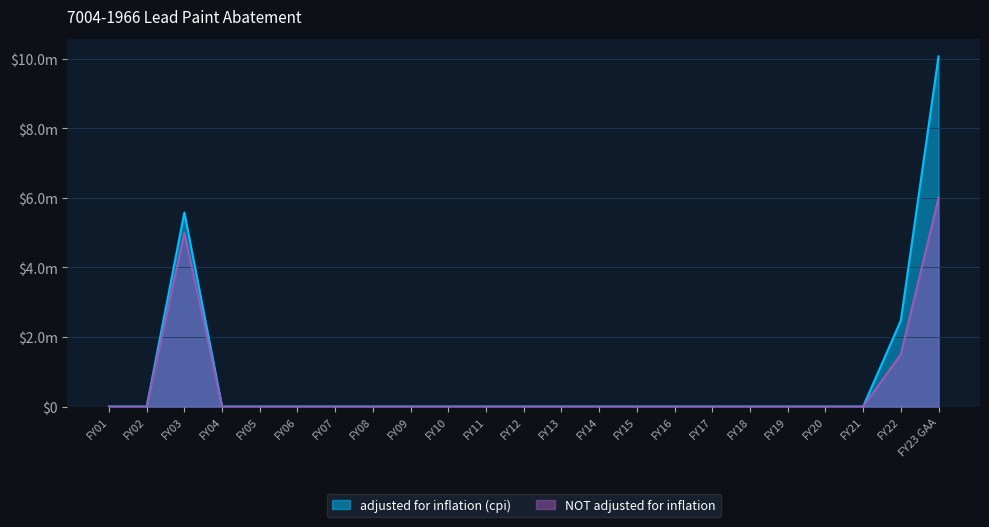

Rank the series at FY08 from lowest to highest value.

adjusted for inflation (cpi), NOT adjusted for inflation